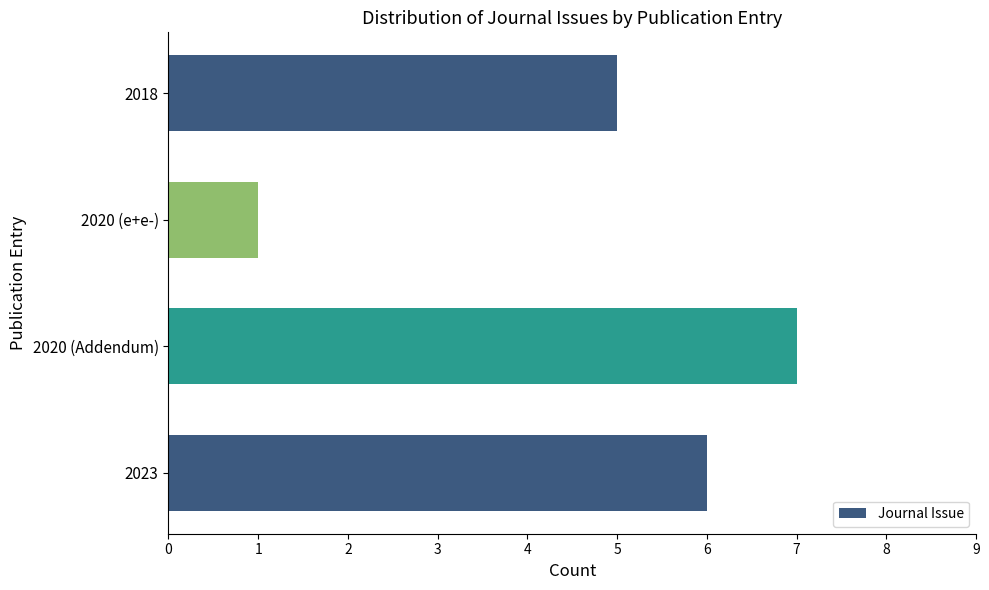

The chart shows a value of 1 at 2020 (e+e-). True or false?

True